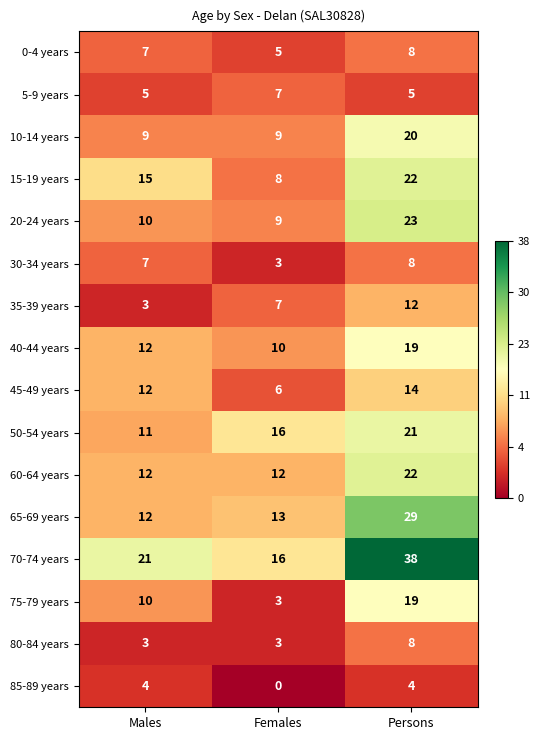

What is the total value across all series at Females?

127